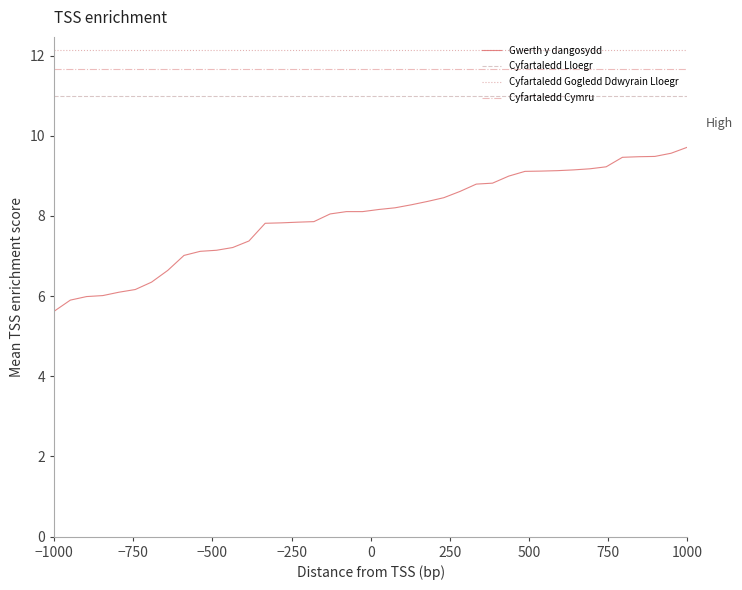

What is the maximum value for Cyfartaledd Gogledd Ddwyrain Lloegr?

12.1